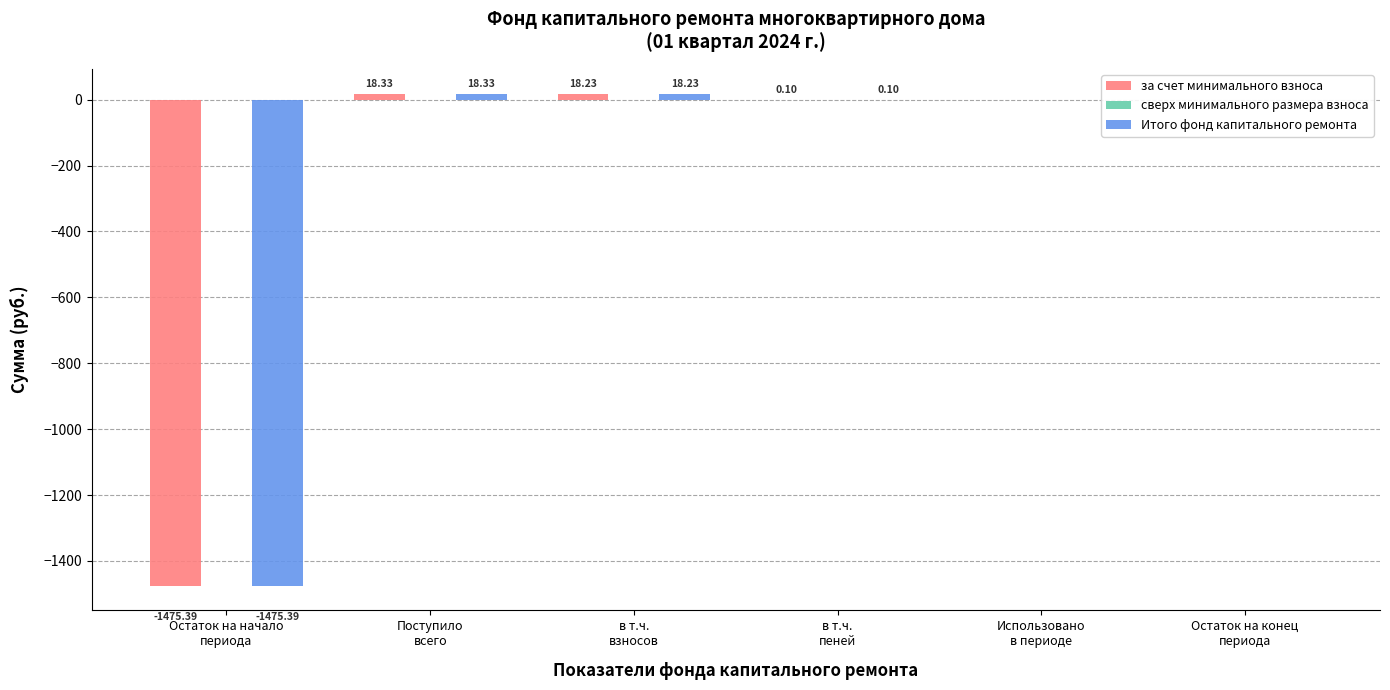

At which category is the sum across all series the highest?

Поступило
всего